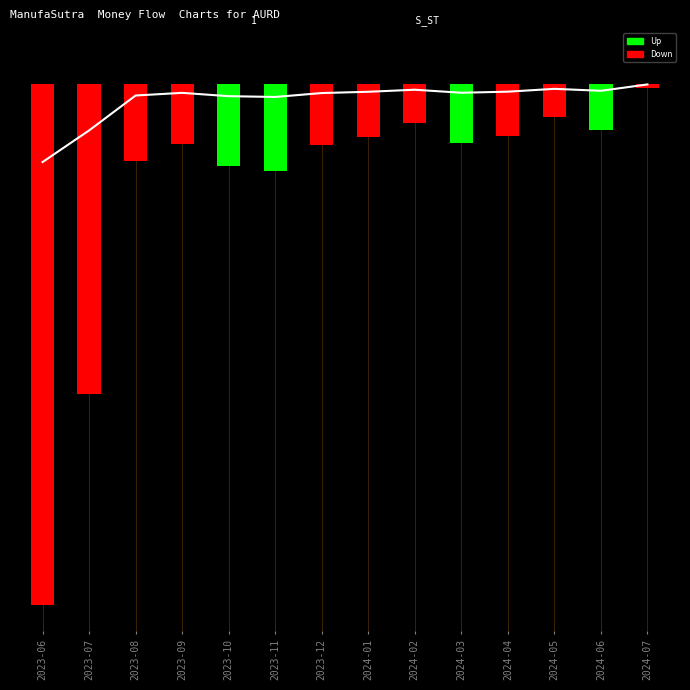

What is the maximum value shown in the chart?

838.1